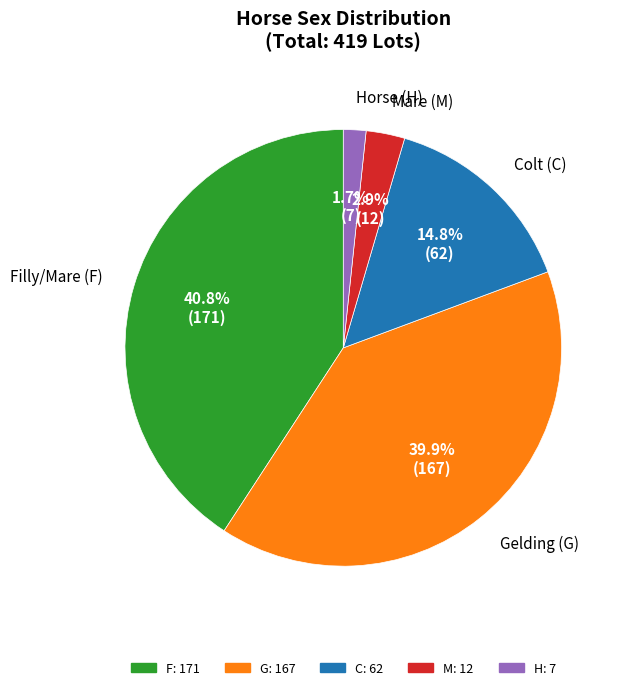

What is the largest slice in the pie chart?

F